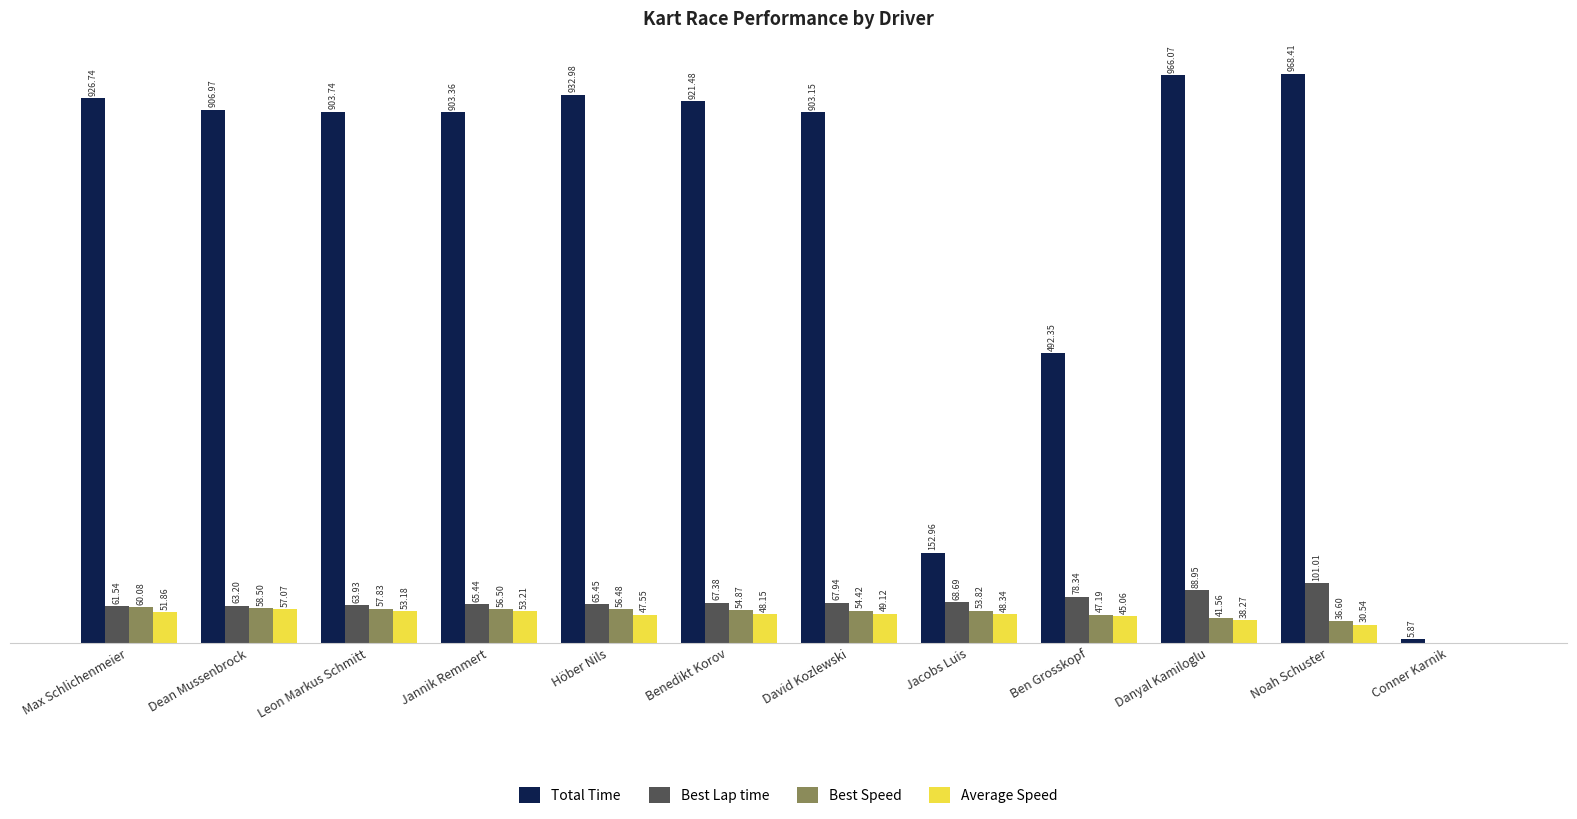

Which series has the largest total across all categories?

Total Time